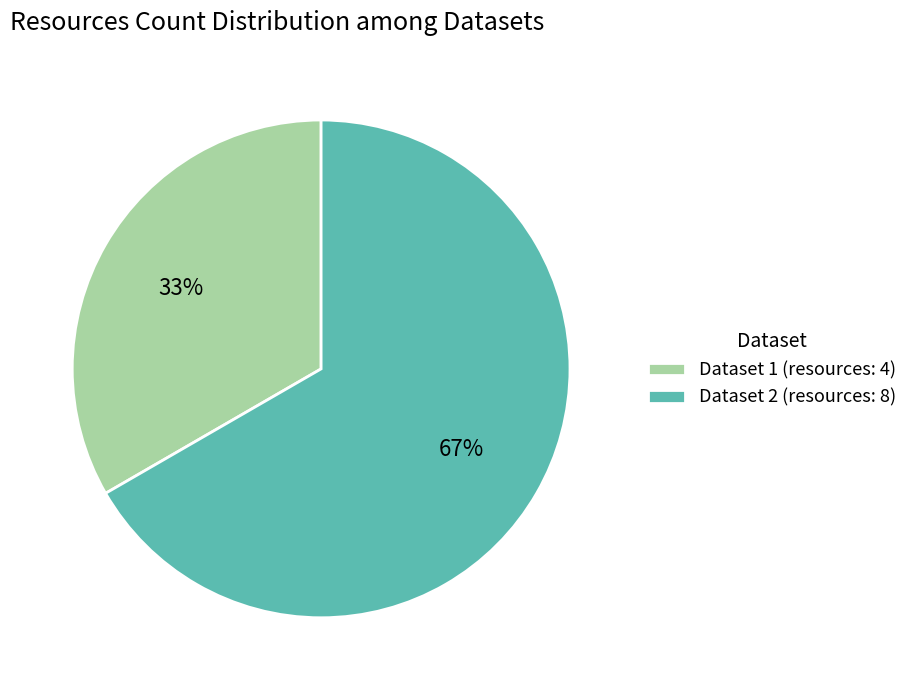

Combined, do Dataset 2 (resources: 8) and Dataset 1 (resources: 4) account for over 50%?

Yes